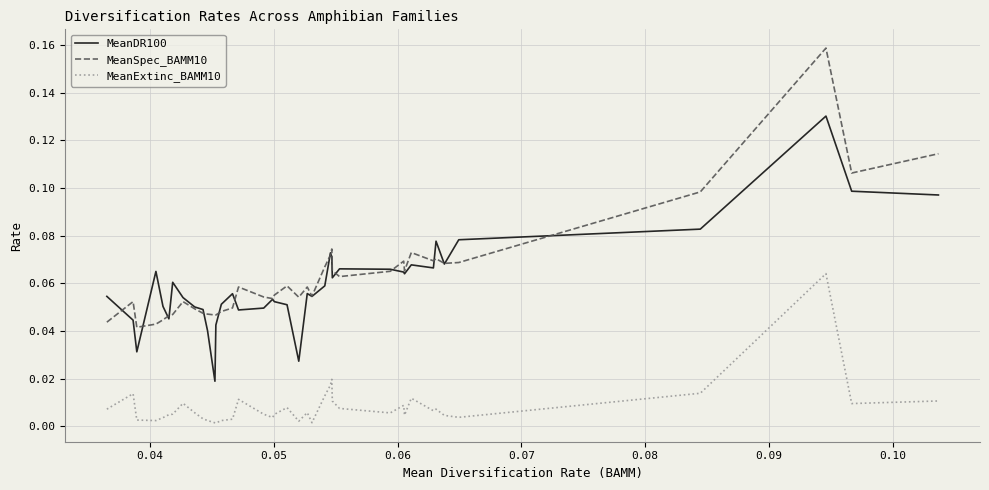

Which series has the widest spread of values?

MeanSpec_BAMM10